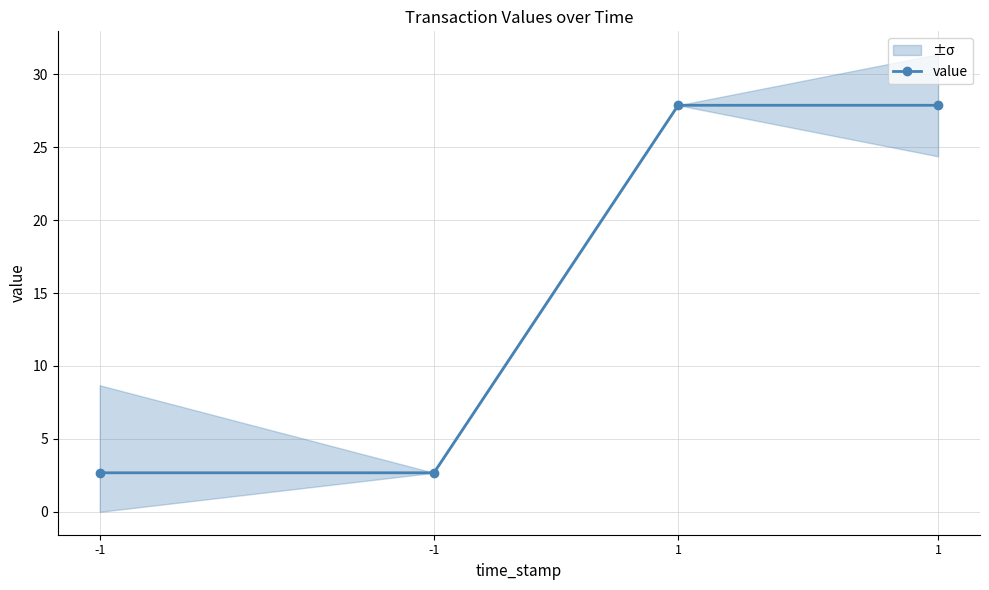

Rank the categories by value from lowest to highest.

-1, -1, 1, 1